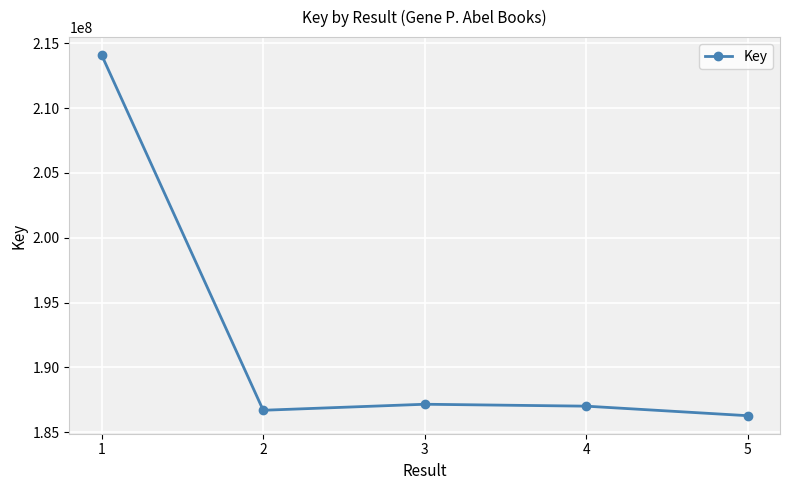

At which category does the chart reach its minimum across all series?

5